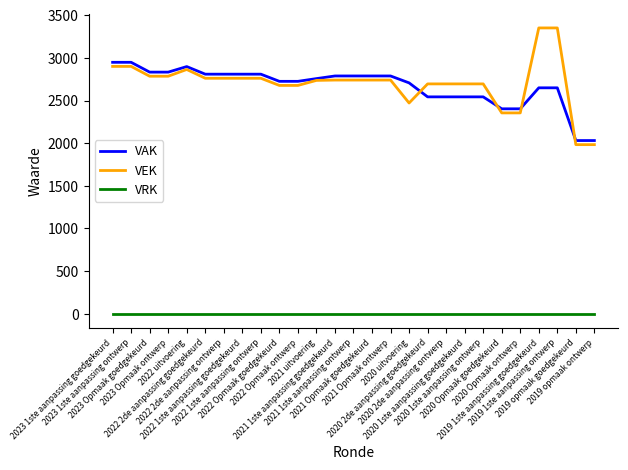

List the series in order of their peak value, lowest first.

VRK, VAK, VEK